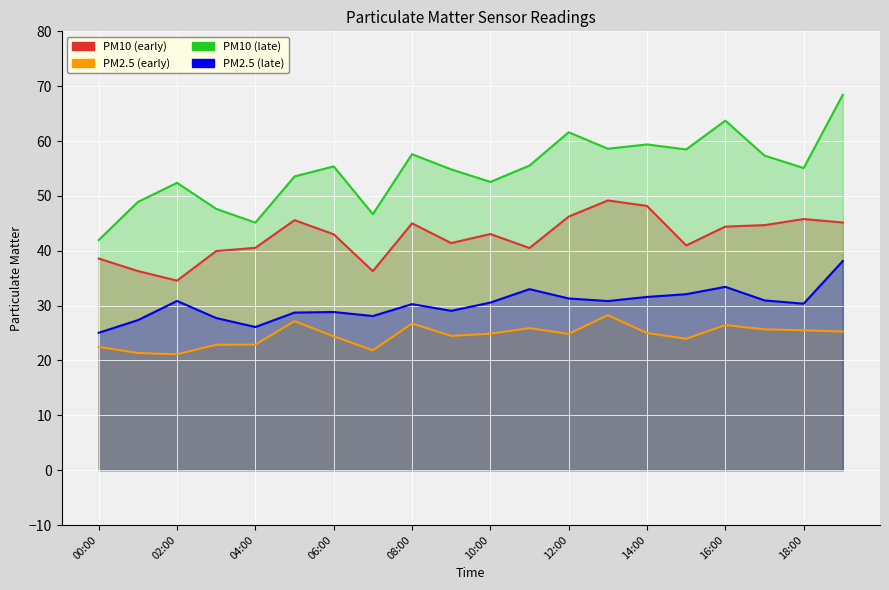

List the series in order of their peak value, lowest first.

PM2.5 (early), PM2.5 (late), PM10 (early), PM10 (late)